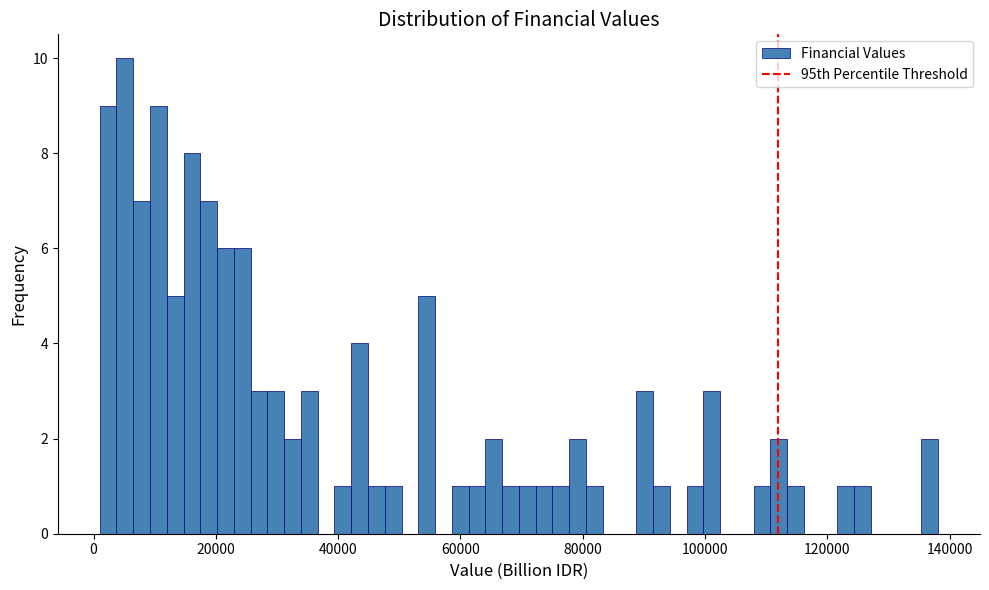

Read against the x-axis, roughly where is the centre of the tallest bar?

6000